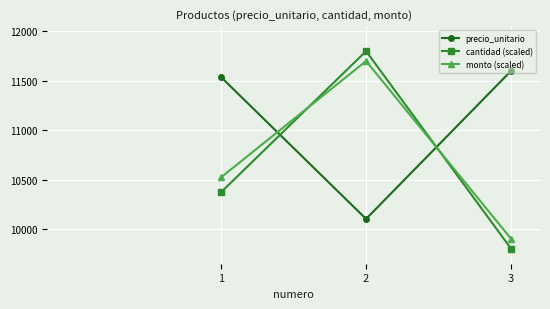

Does the chart display data point markers on the line(s)?

Yes